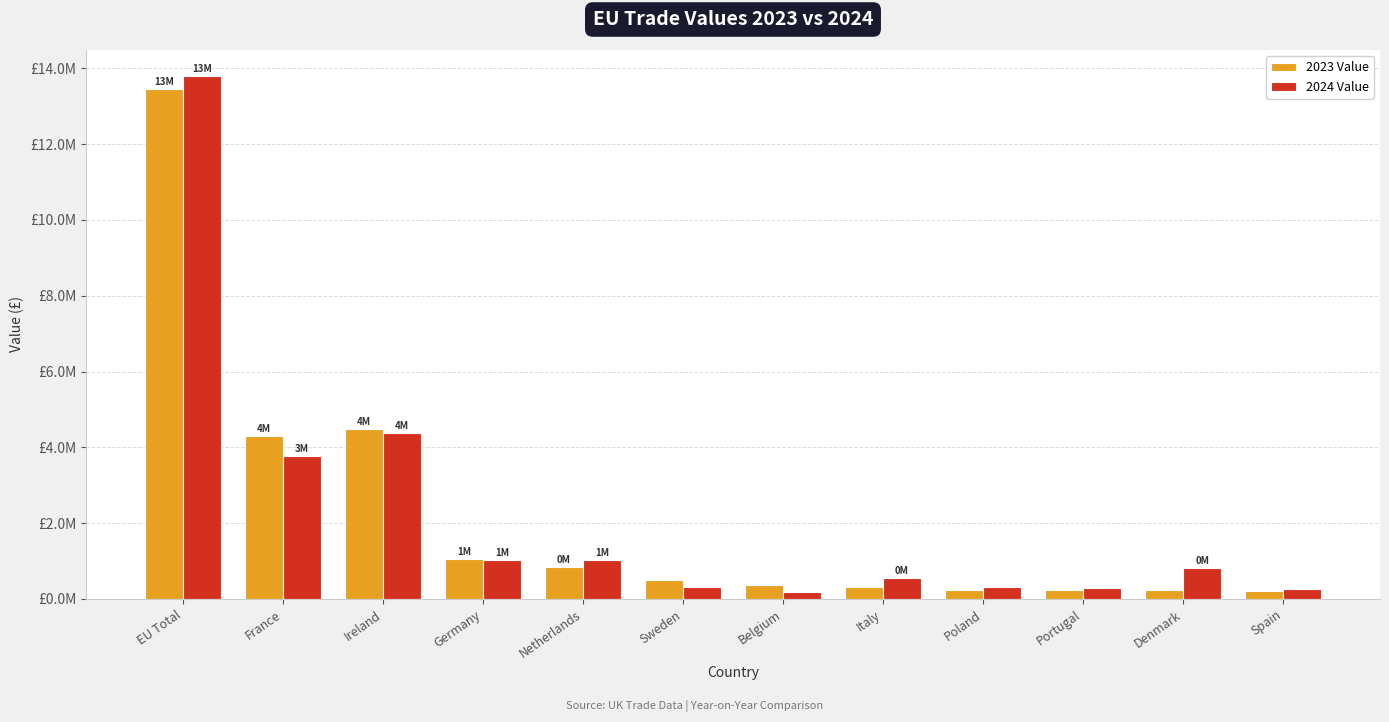

What is the minimum value shown in the chart?

191977